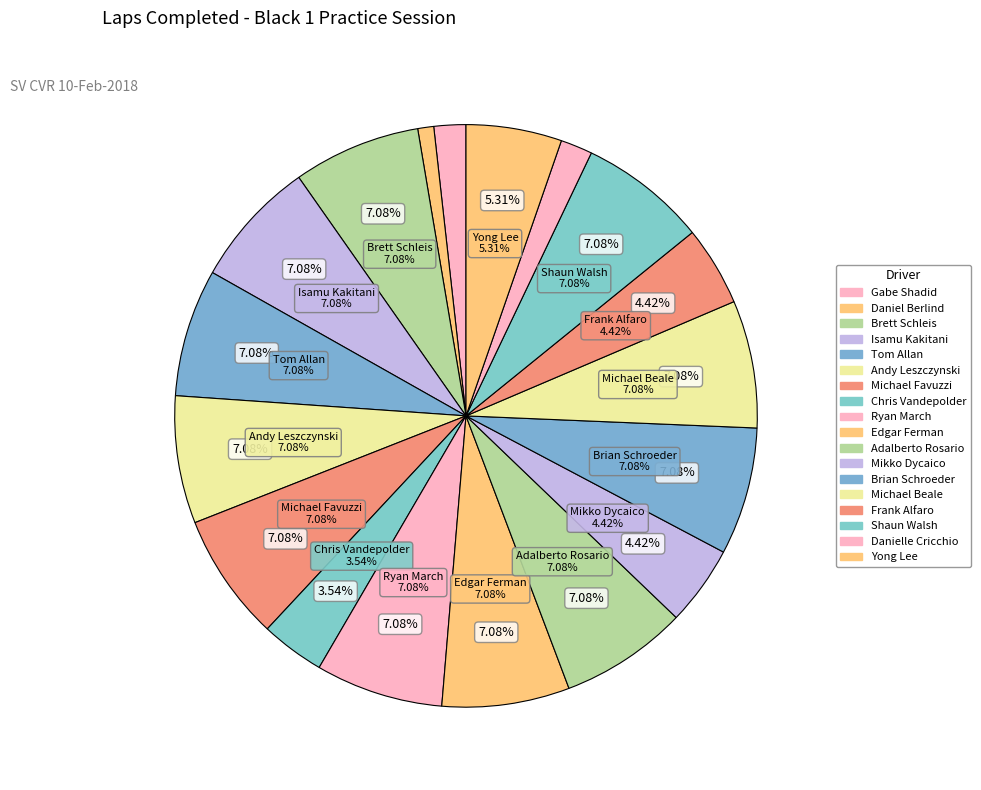

Is there any slice that represents more than half of the pie?

No